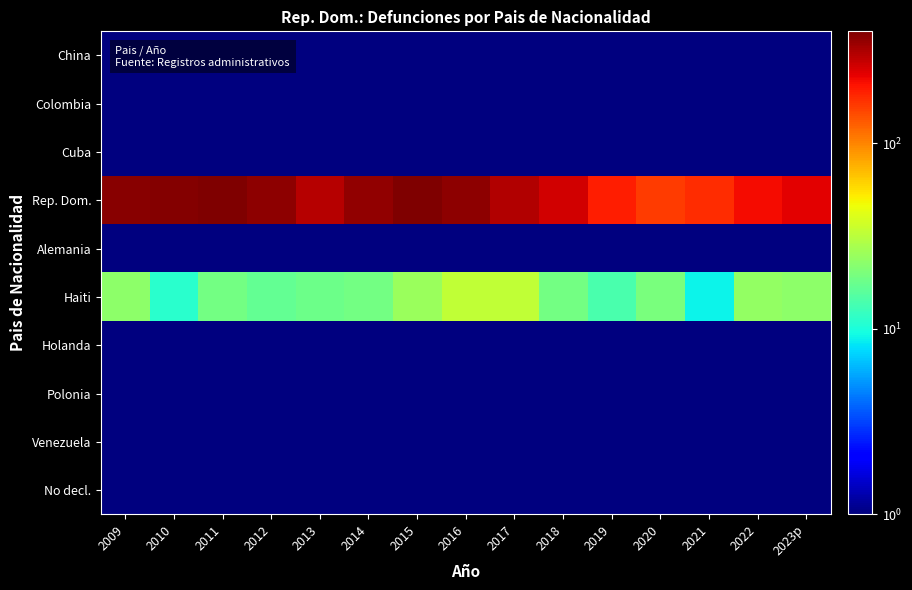

Which has a higher value, 2022 or 2014?

2022